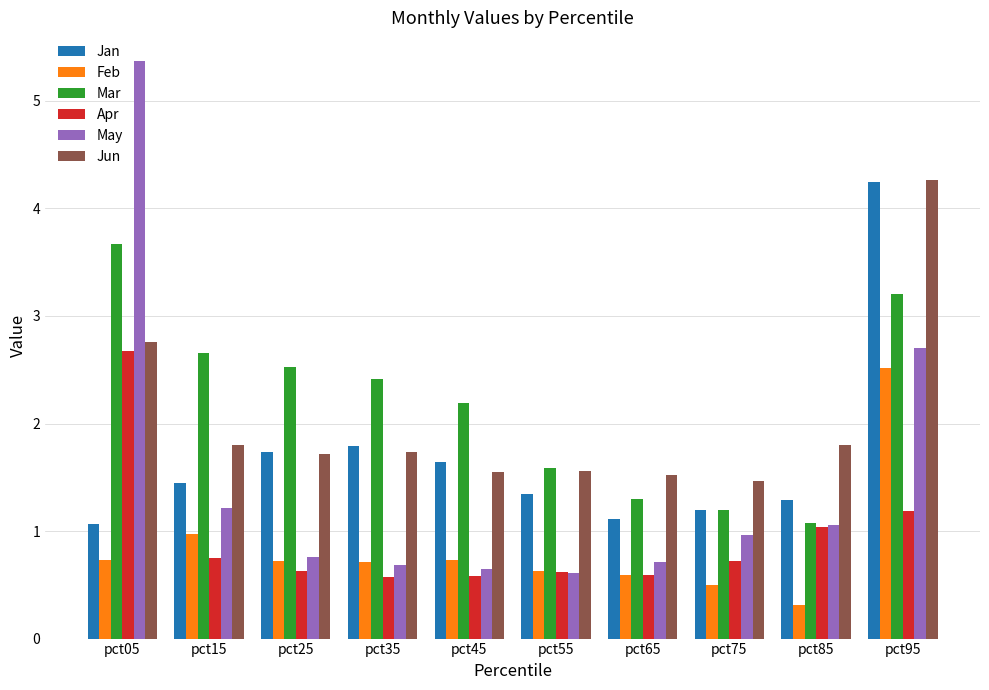

Which series has the widest spread of values?

May